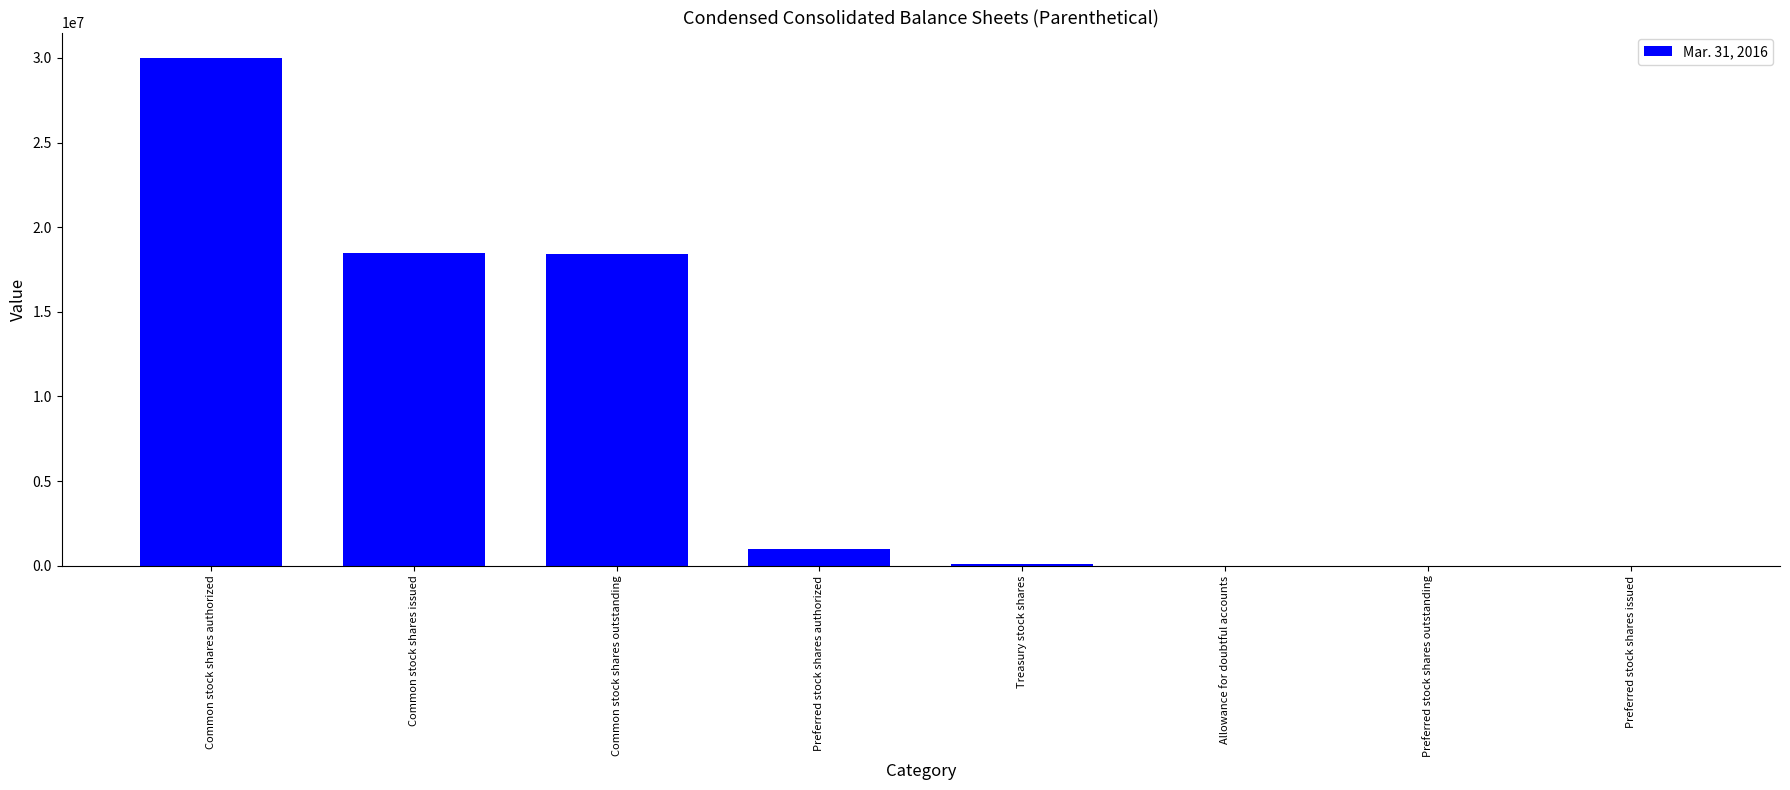

Which category has the highest value across all series?

Common stock shares authorized